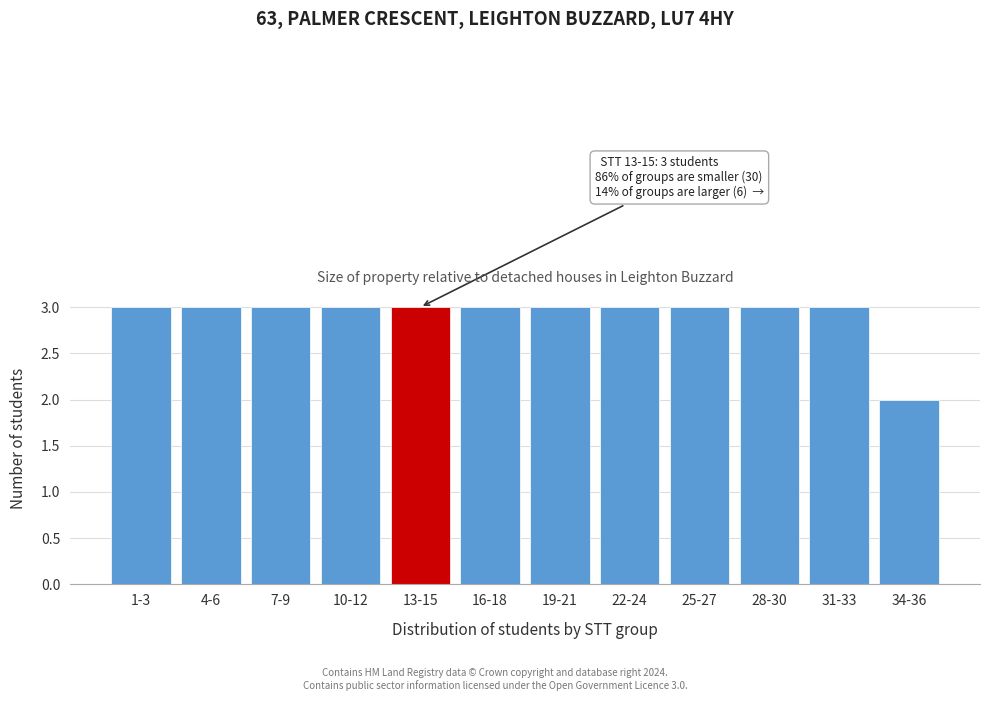

Reading left to right, transcribe all the data shown in this chart.

1-3=3	4-6=3	7-9=3	10-12=3	13-15=3	16-18=3	19-21=3	22-24=3	25-27=3	28-30=3	31-33=3	34-36=2